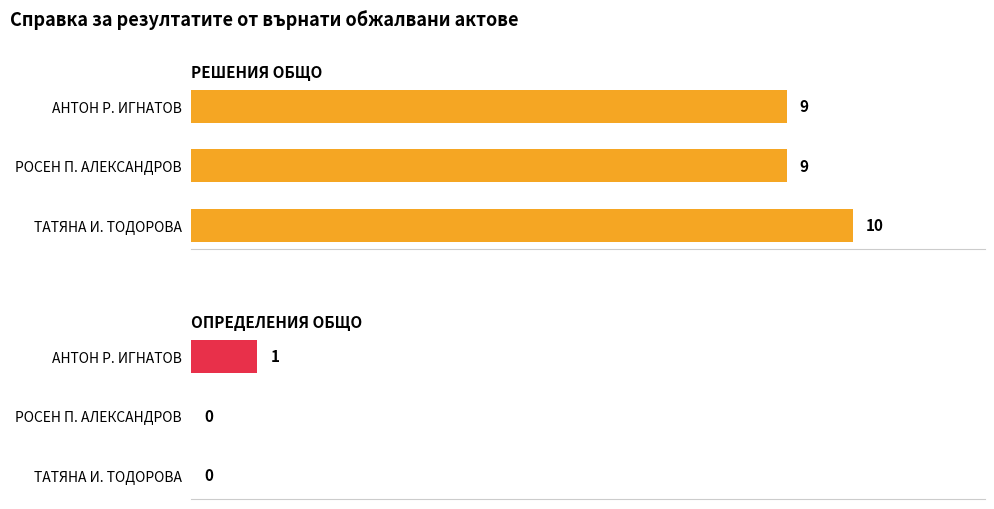

True or false: ОПРЕДЕЛЕНИЯ ОБЩО has a value of 1 at АНТОН Р. ИГНАТОВ.

True